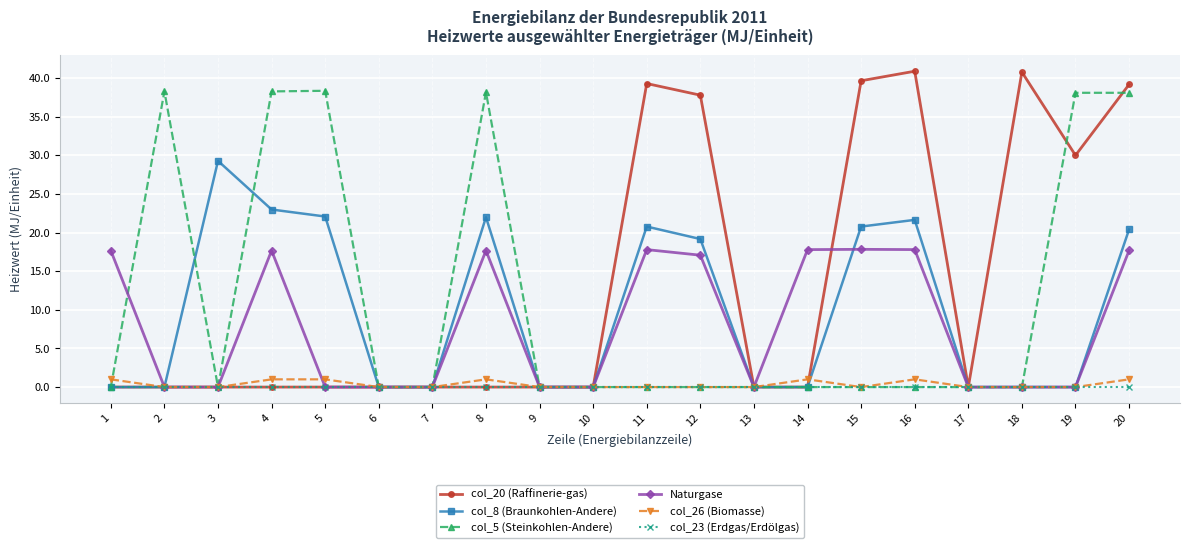

What is the average value of the Naturgase series?

8.0